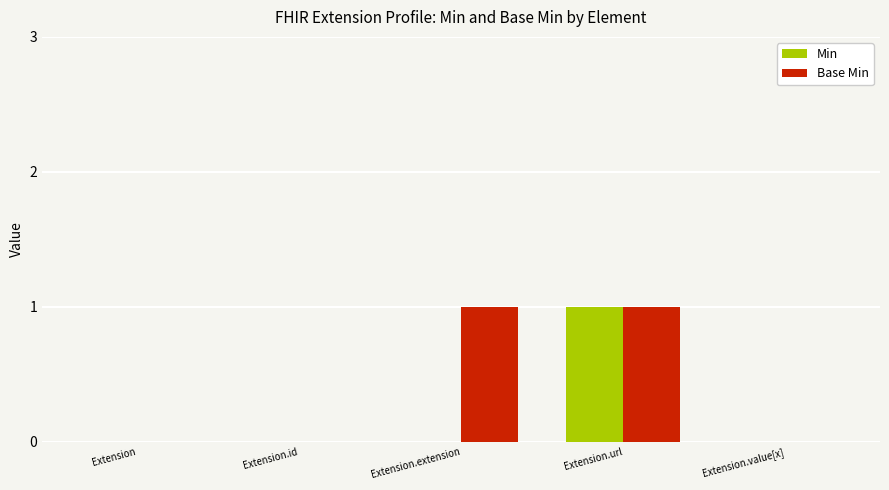

Between Extension.id and Extension.extension, which series saw the biggest shift?

Base Min